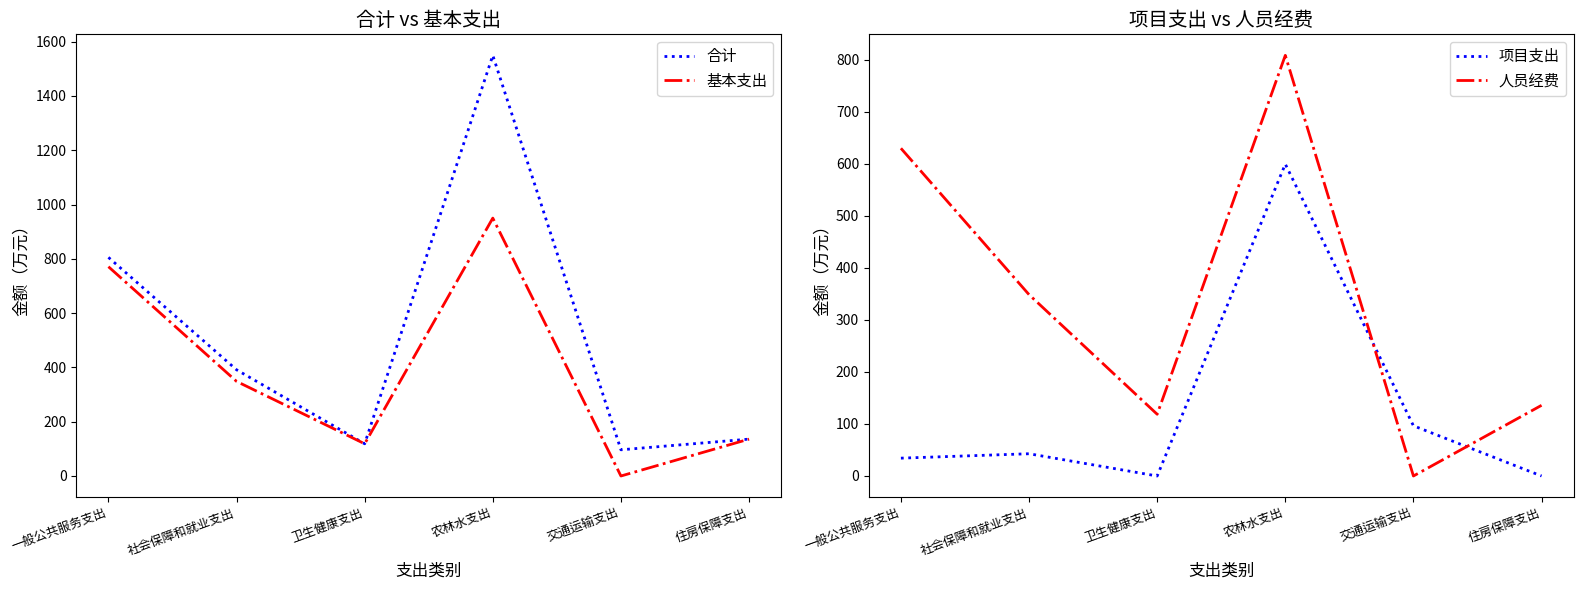

At which label does 合计 first exceed 391?

一般公共服务支出